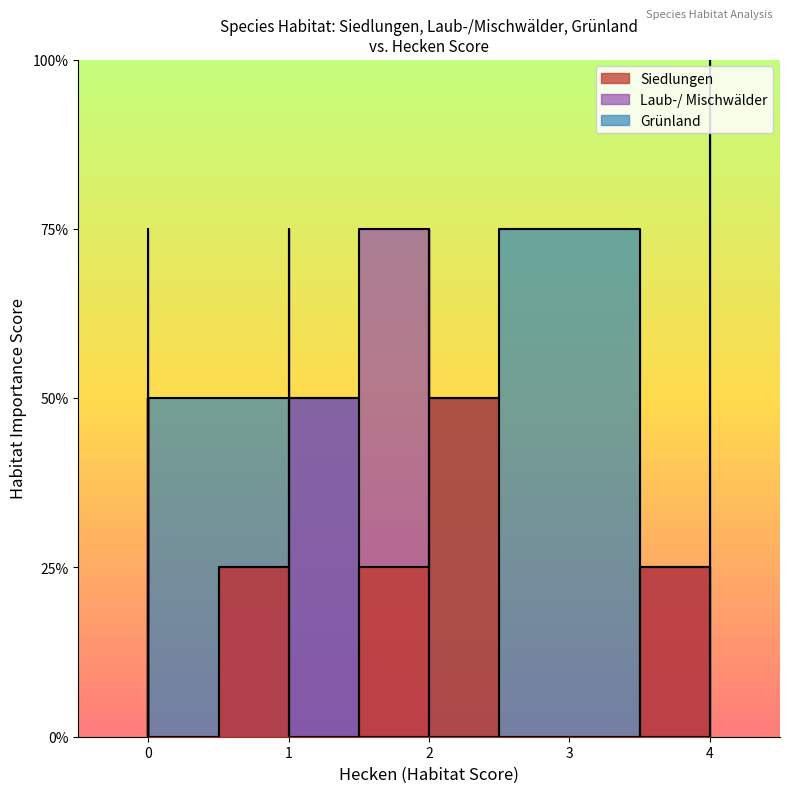

What is the difference between the Laub-/ Mischwälder values at 0 and 2?

1